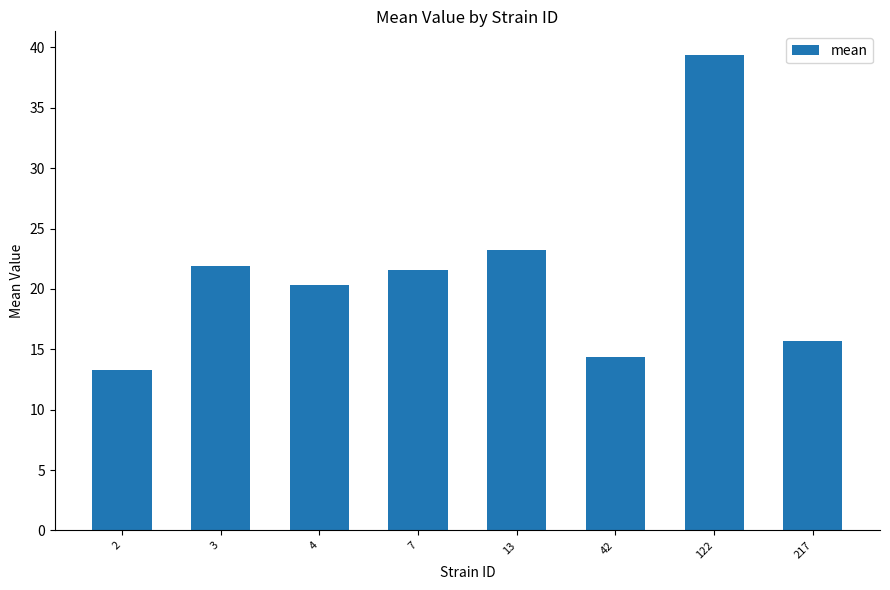

How many distinct data groups are displayed?

1